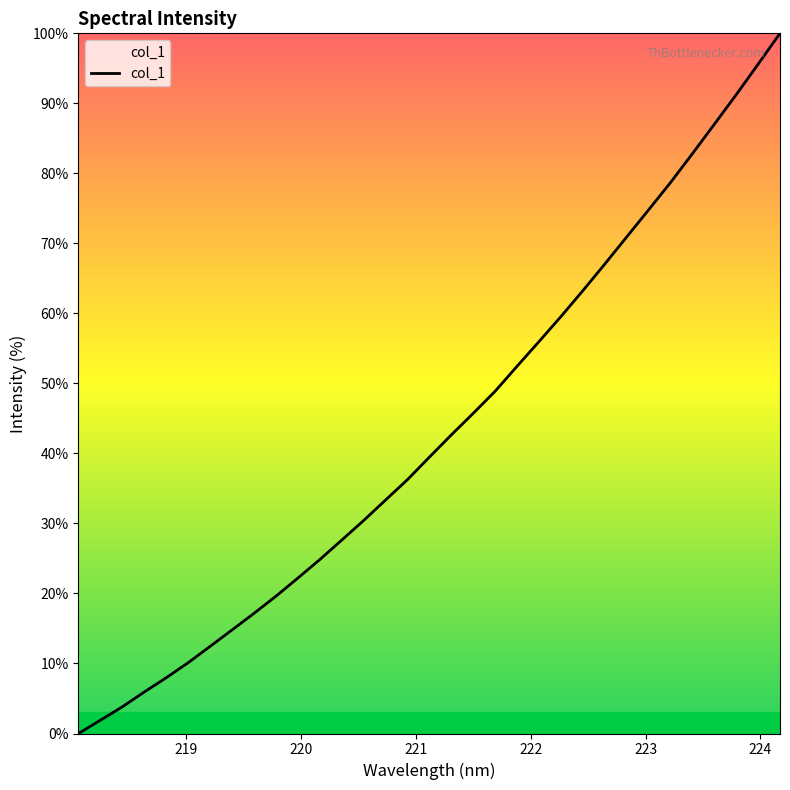

What is the maximum value shown in the chart?

100.0